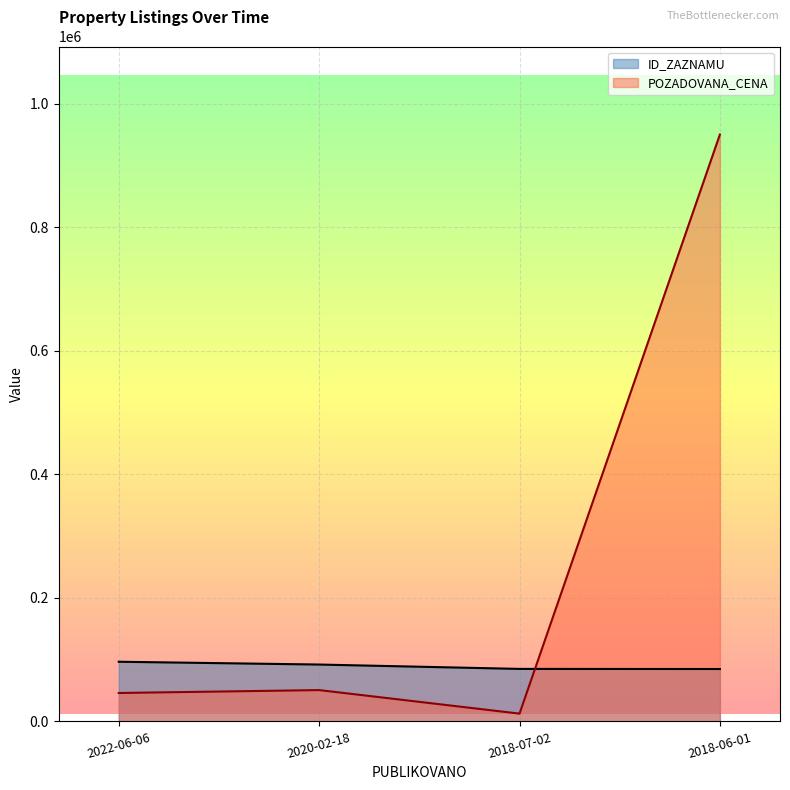

What is the label of the 1st point from the right?

2018-06-01